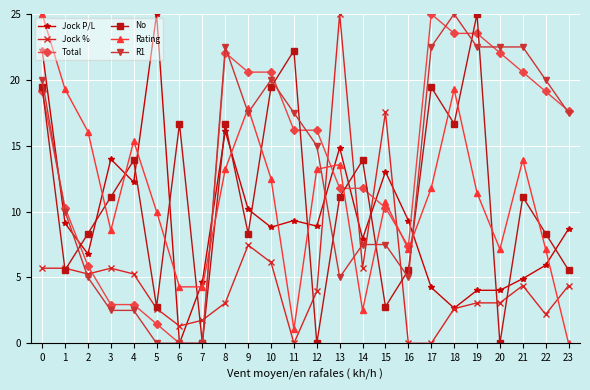

What is the difference between the highest and lowest values at 18?

22.4